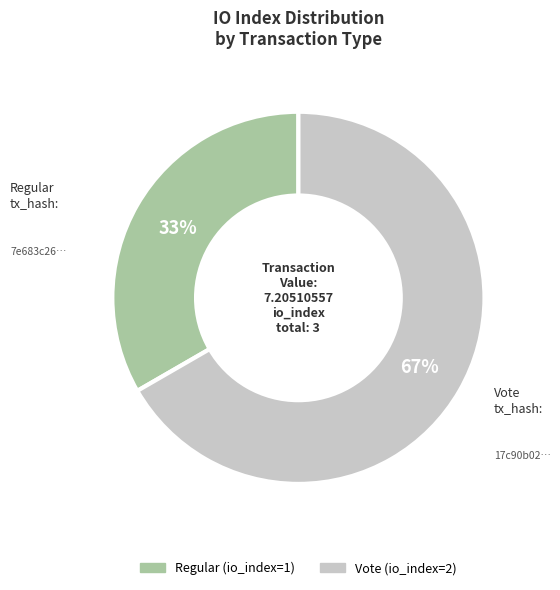

Is there any slice that represents more than half of the pie?

Yes